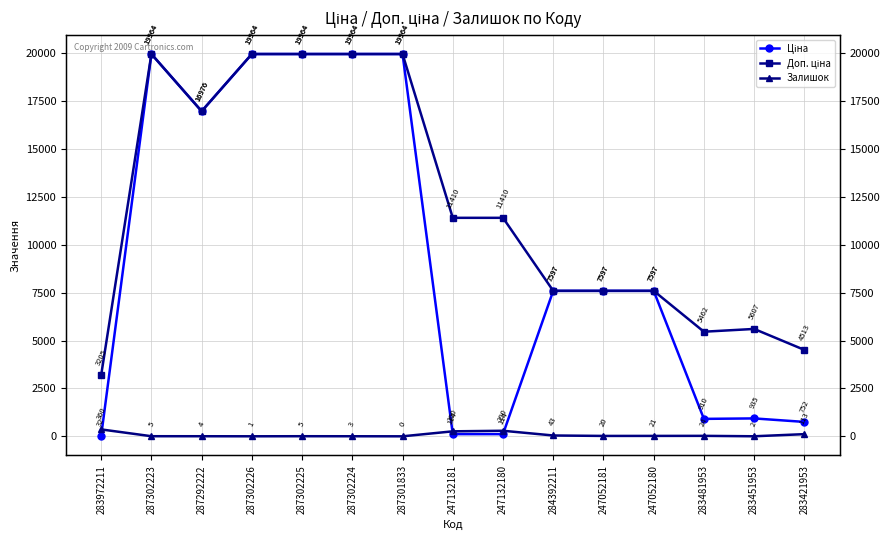

What are all the series names shown in the legend?

Ціна, Доп. ціна, Залишок